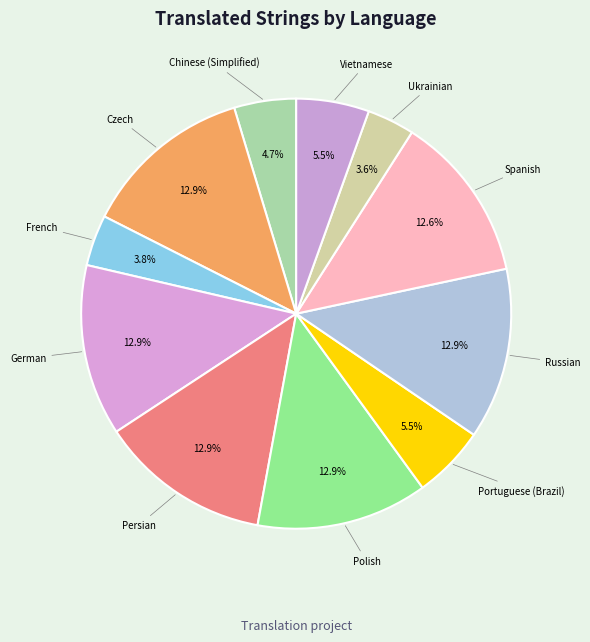

Is there any slice that represents more than half of the pie?

No